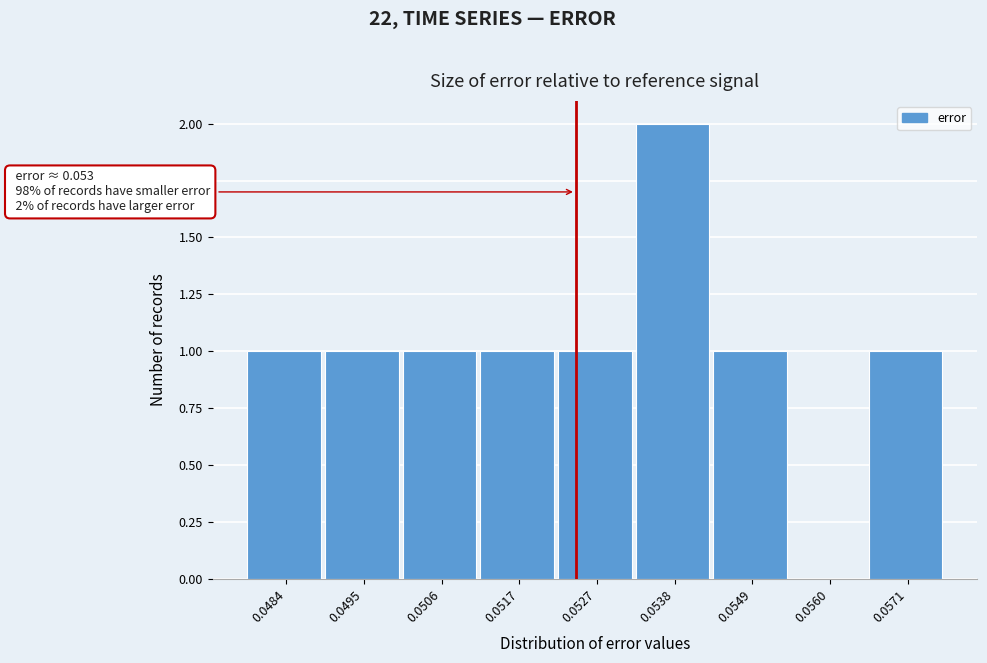

Reading left to right, extract all data points from this chart.

0.0484=1	0.0495=1	0.0506=1	0.0517=1	0.0527=1	0.0538=2	0.0549=1	0.0560=0	0.0571=1